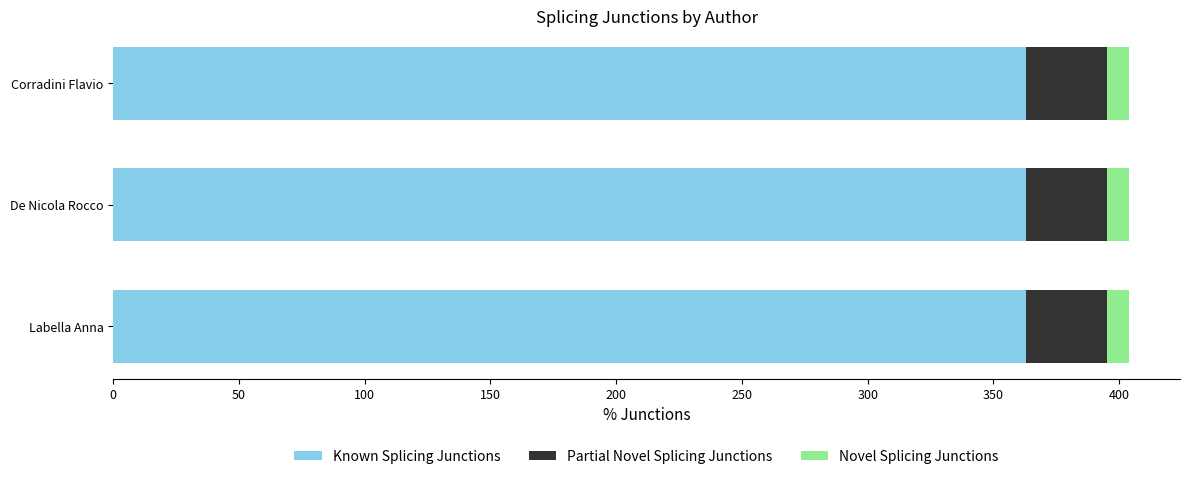

Is it true that Known Splicing Junctions equals 646 at Labella Anna?

False